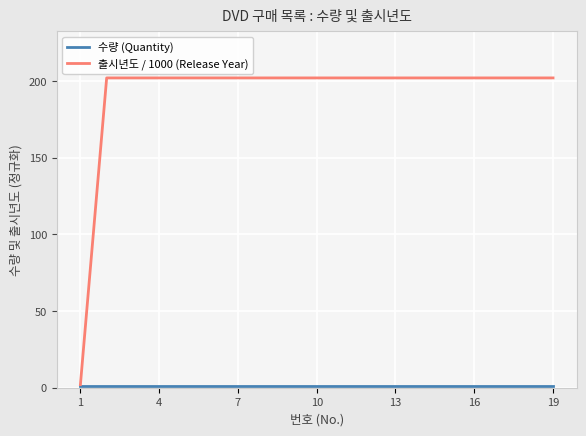

Which series has the widest spread of values?

출시년도 / 1000 (Release Year)